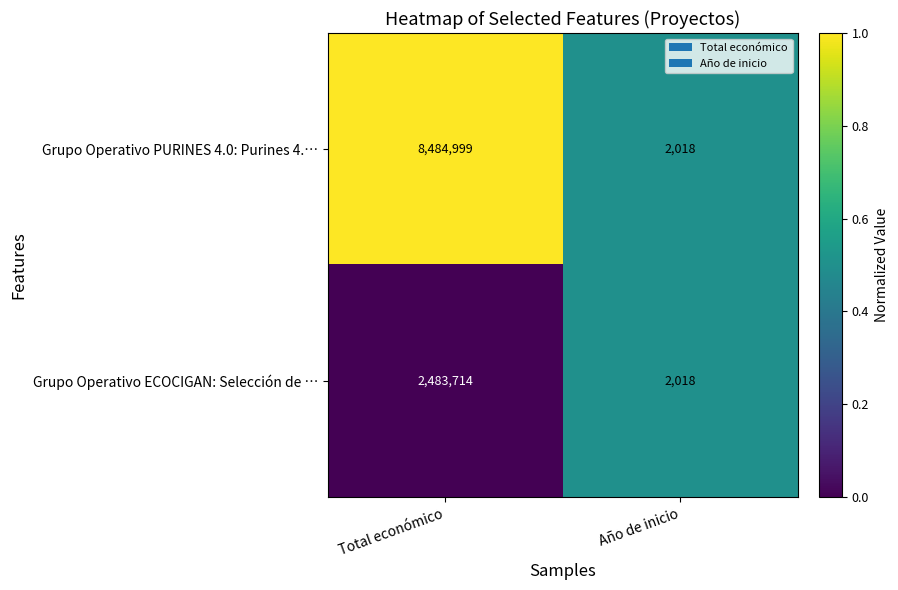

Rank the series at Total económico from lowest to highest value.

Grupo Operativo ECOCIGAN: Selección de …, Grupo Operativo PURINES 4.0: Purines 4.…